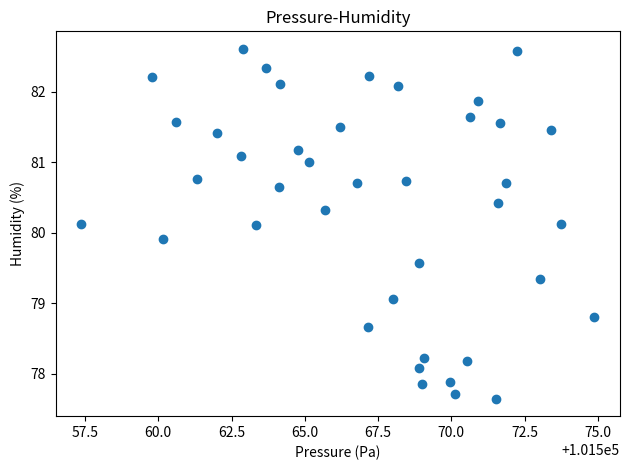

What is the range of X values (max minus min)?

17.5